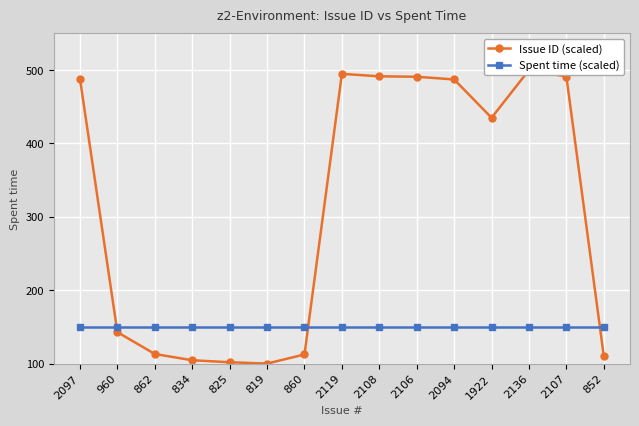

Is it true that Issue ID (scaled) equals 494.8 at 2119?

True